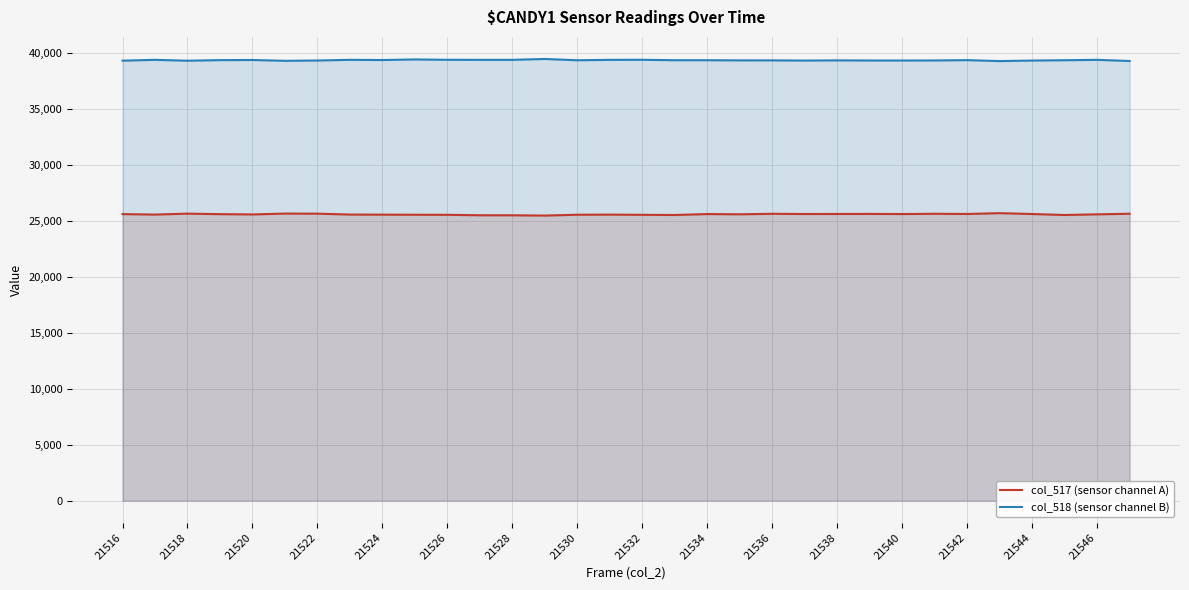

What is the sum of all col_517 (sensor channel A) values?

818153